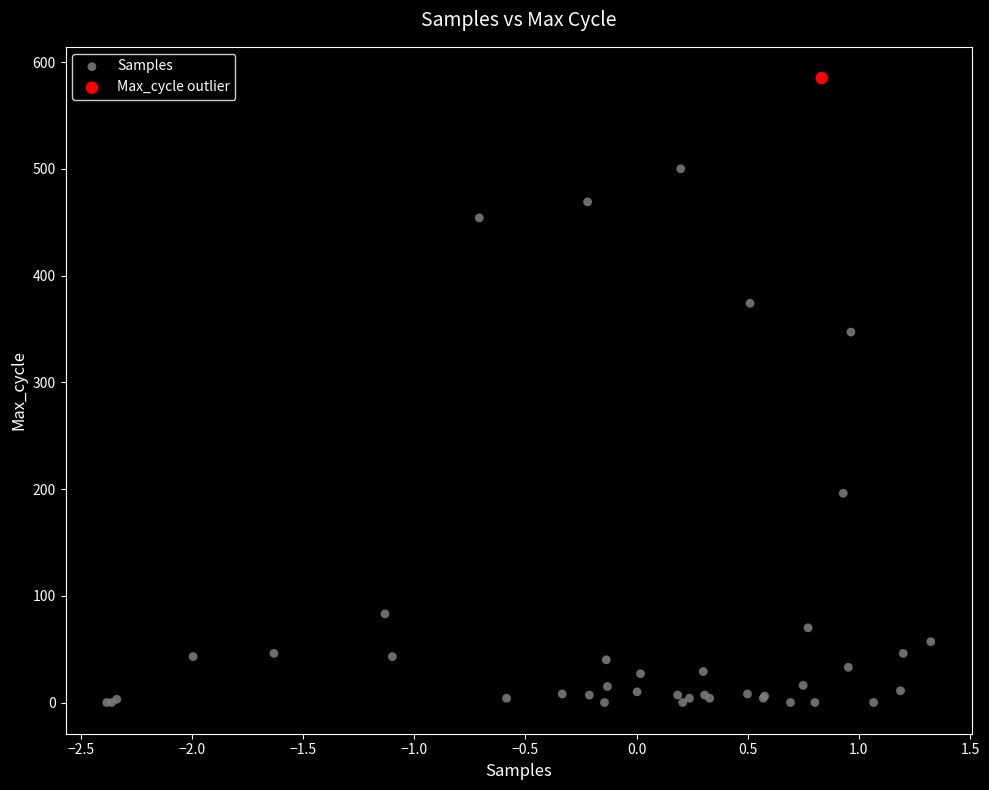

What are all the series names shown in the legend?

Samples, Max_cycle outlier